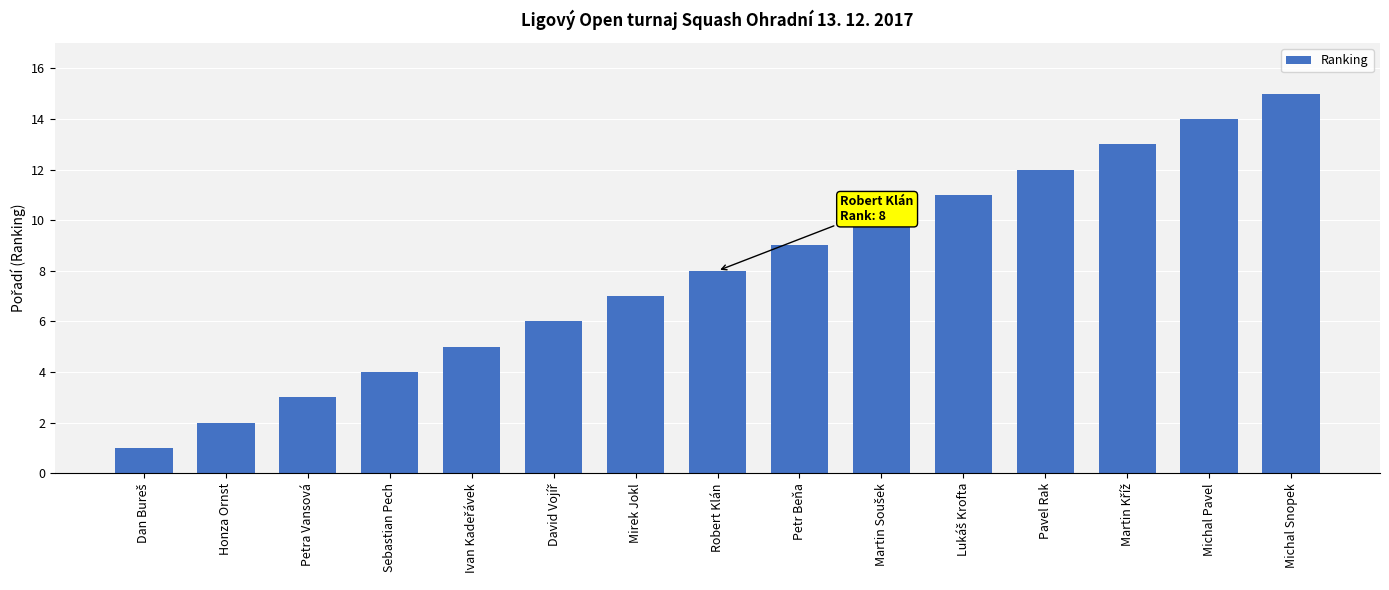

Approximately how many times larger is the value at Sebastian Pech compared to Michal Pavel?

0.3